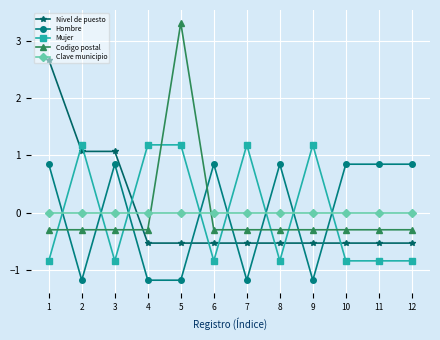

Rank the series by their maximum value, from highest to lowest.

Codigo postal, Nivel de puesto, Mujer, Hombre, Clave municipio